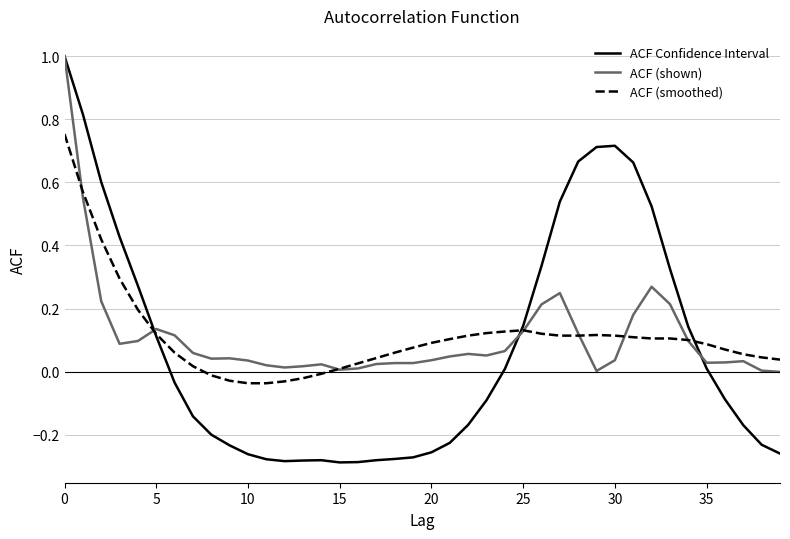

Which series has the largest range (max minus min)?

ACF Confidence Interval